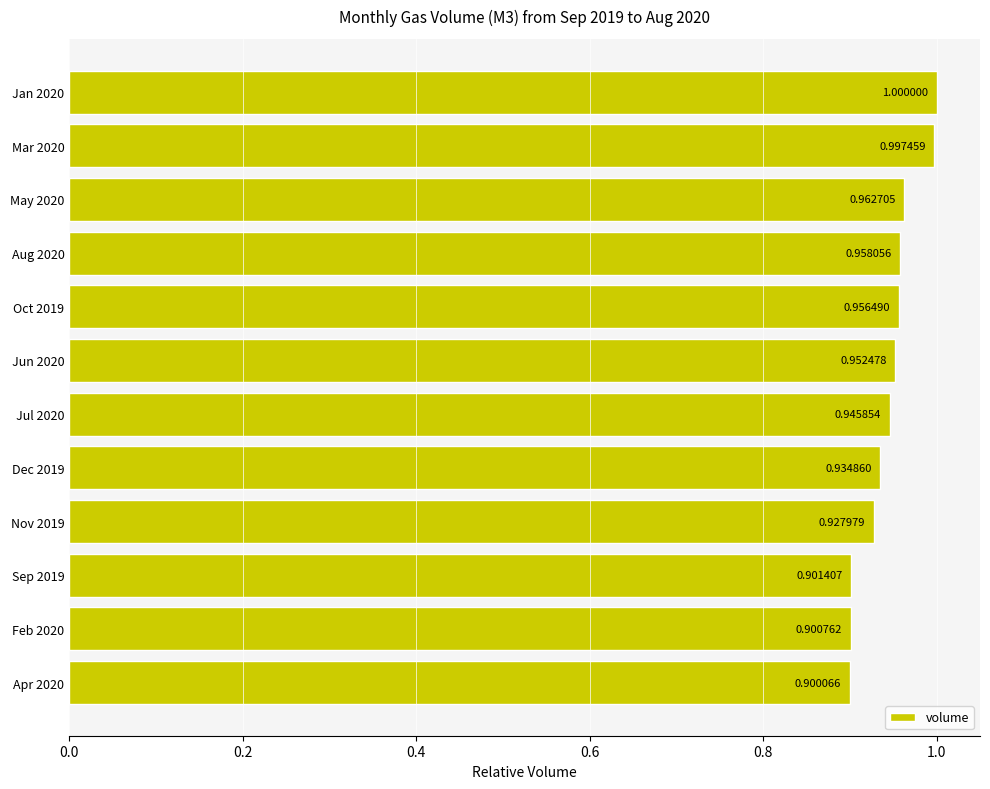

Between May 2020 and Dec 2019, which is larger?

May 2020